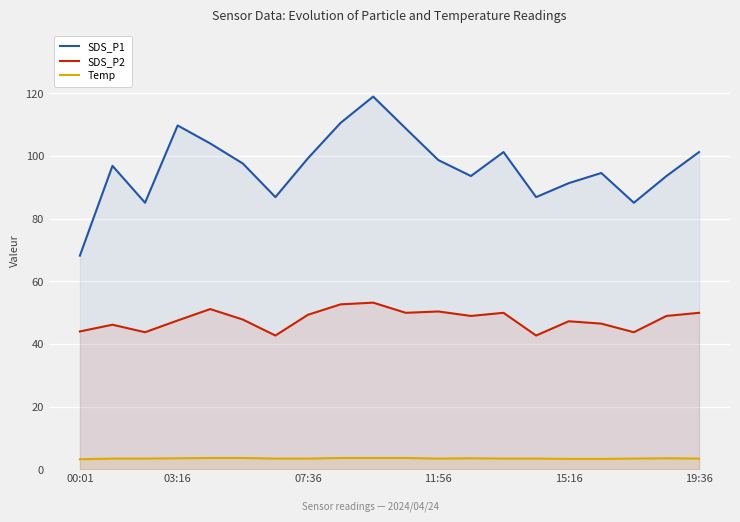

Which series has the largest range (max minus min)?

SDS_P1